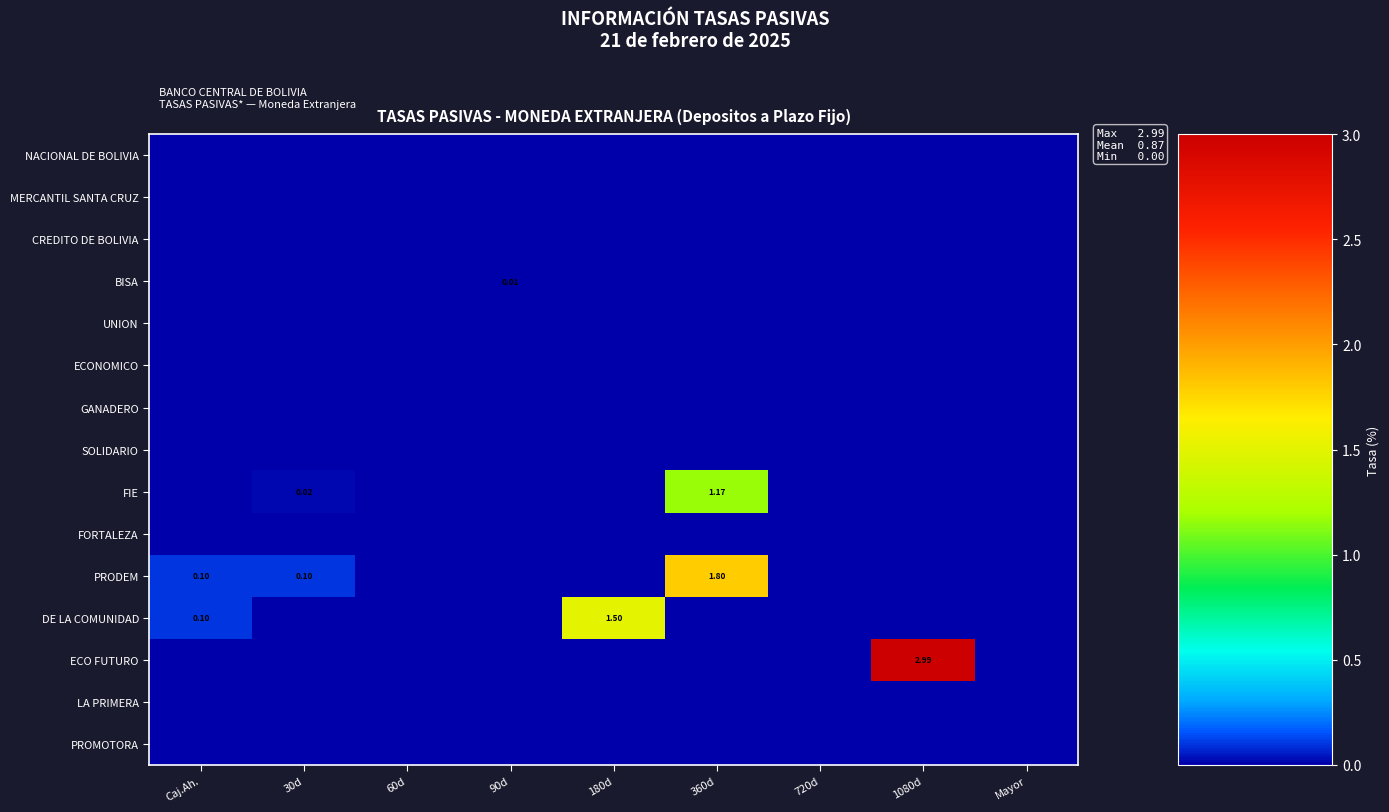

Rank the series at 720d from lowest to highest value.

NACIONAL DE BOLIVIA, MERCANTIL SANTA CRUZ, CREDITO DE BOLIVIA, BISA, UNION, ECONOMICO, GANADERO, SOLIDARIO, FIE, FORTALEZA, PRODEM, DE LA COMUNIDAD, ECO FUTURO, LA PRIMERA, PROMOTORA